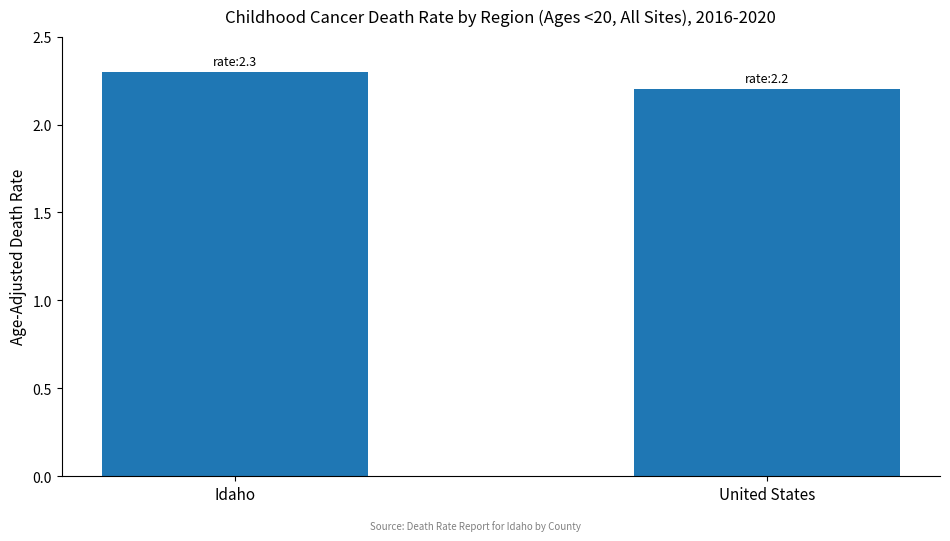

List the labels in order of value, smallest first.

United States, Idaho